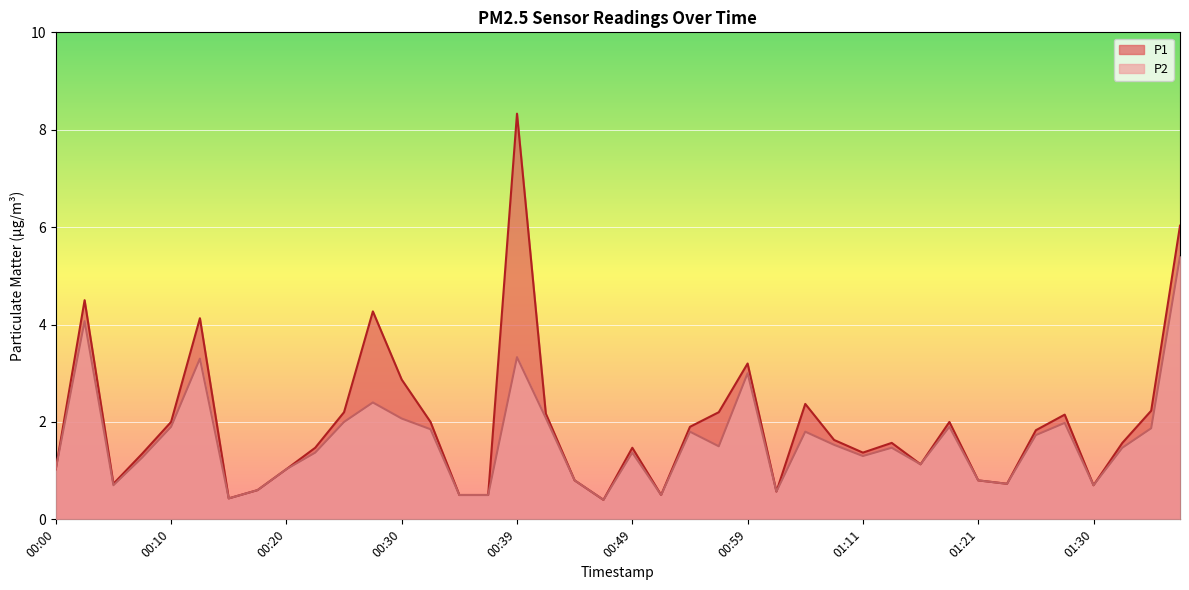

What is the difference between the P1 values at 00:34 and 01:18?

1.5